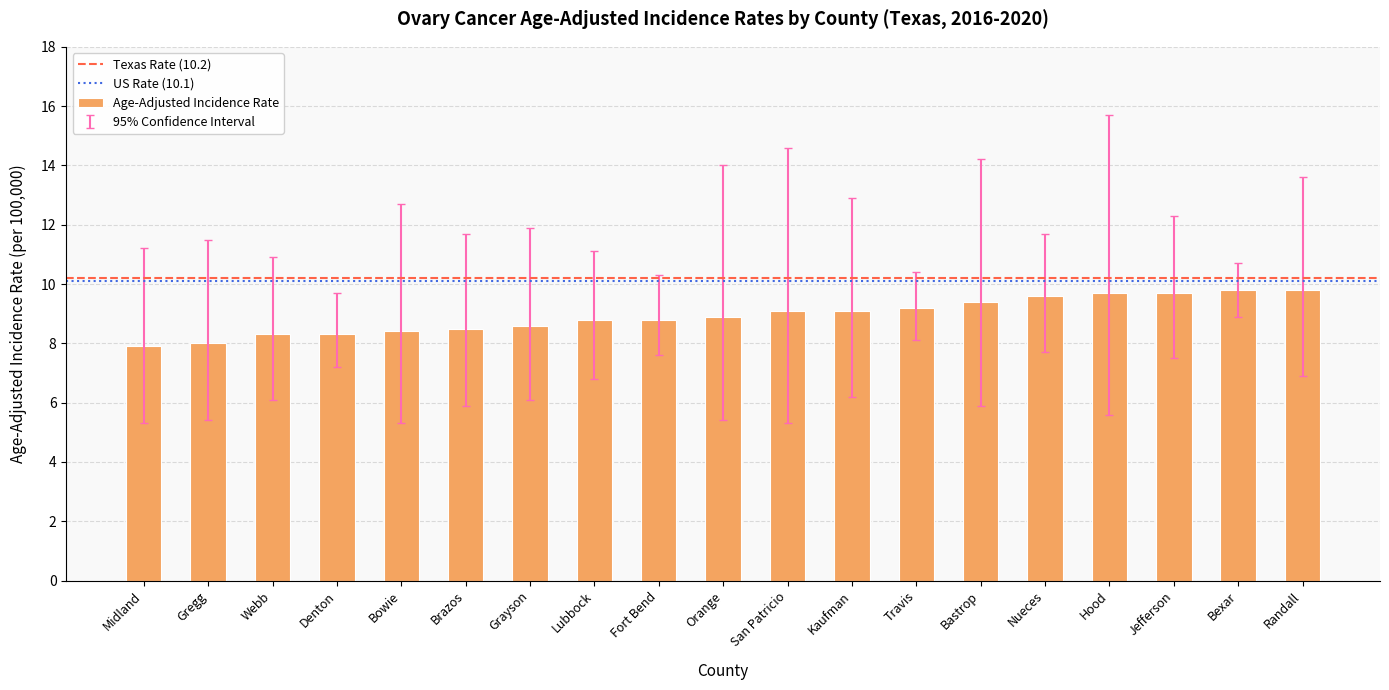

How many distinct data groups are displayed?

1